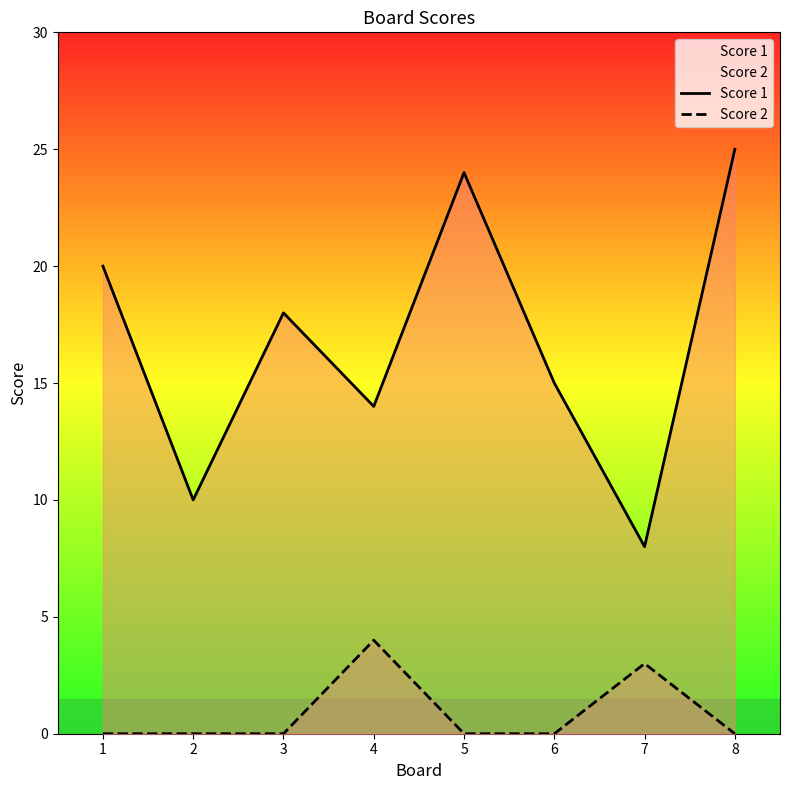

What are all the series names shown in the legend?

Score 1, Score 2